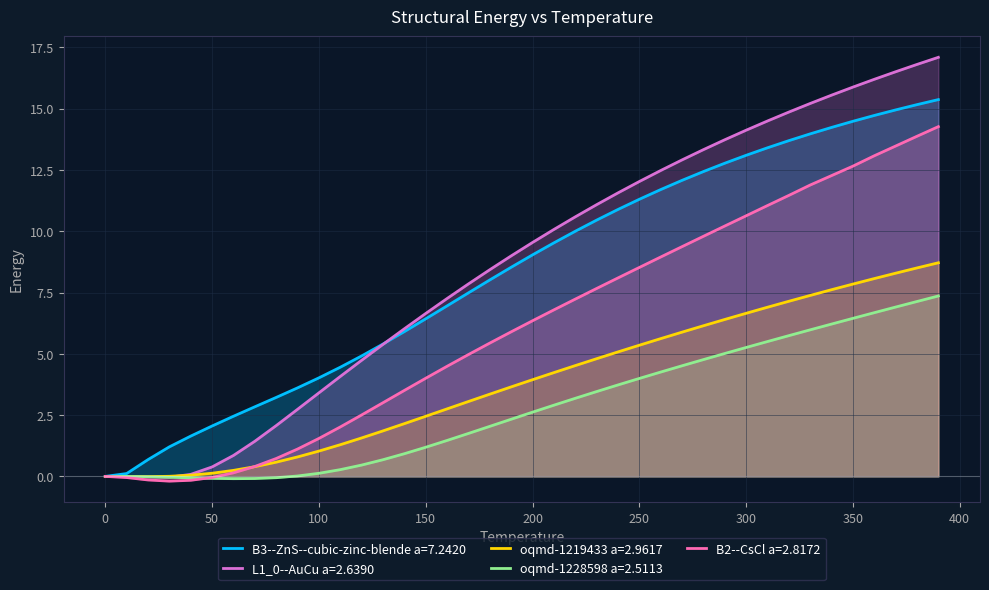

At 0.0, list the series in order from smallest to largest.

B3--ZnS--cubic-zinc-blende a=7.2420, L1_0--AuCu a=2.6390, oqmd-1219433 a=2.9617, oqmd-1228598 a=2.5113, B2--CsCl a=2.8172